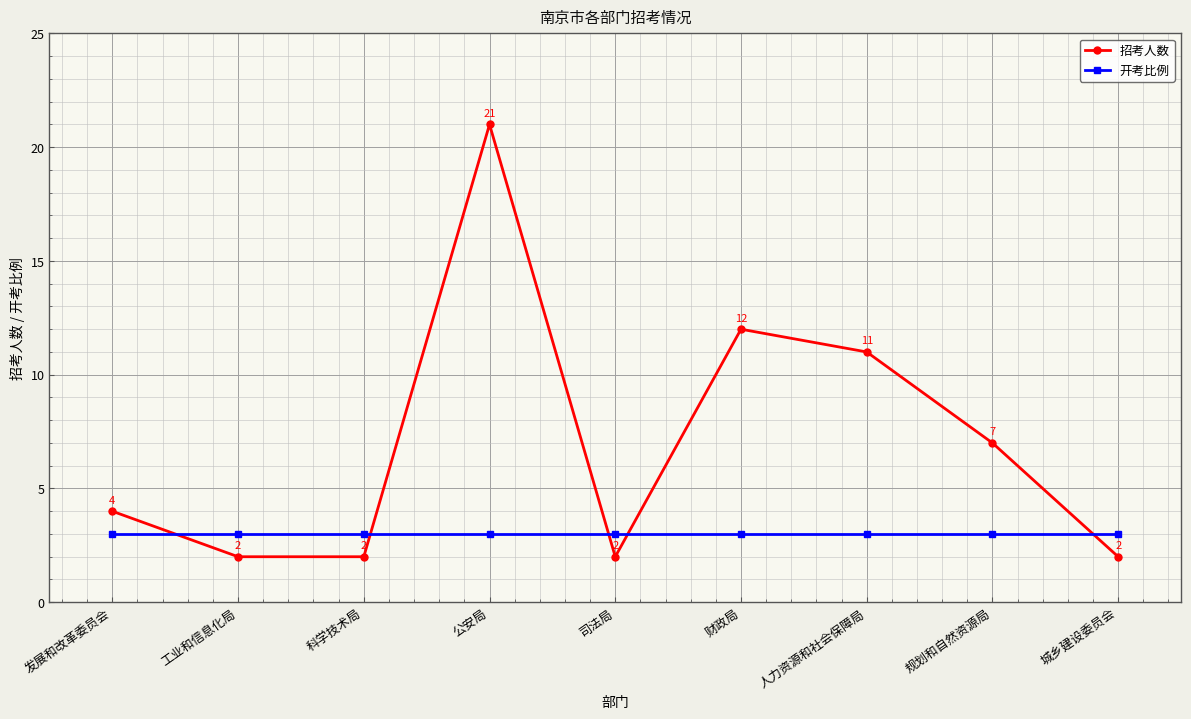

What is the label of the 6th point from the right?

公安局